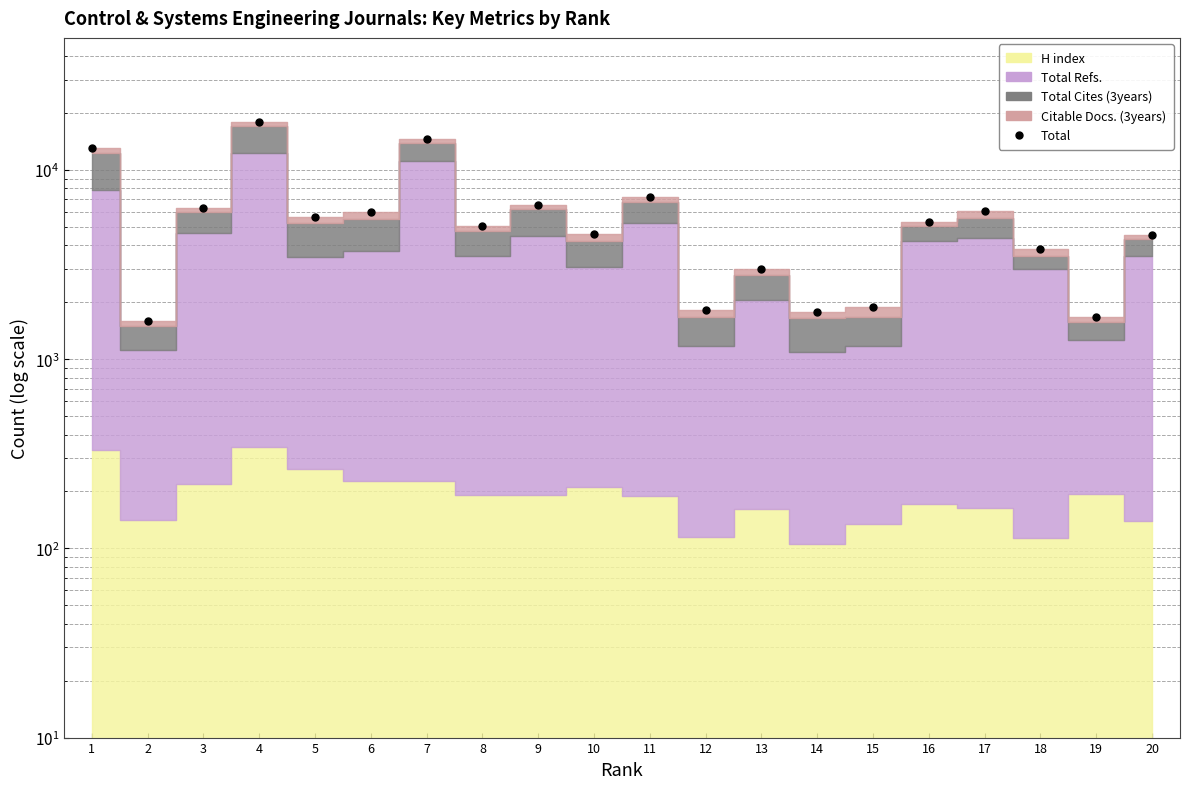

How many lines are shown in the chart?

1